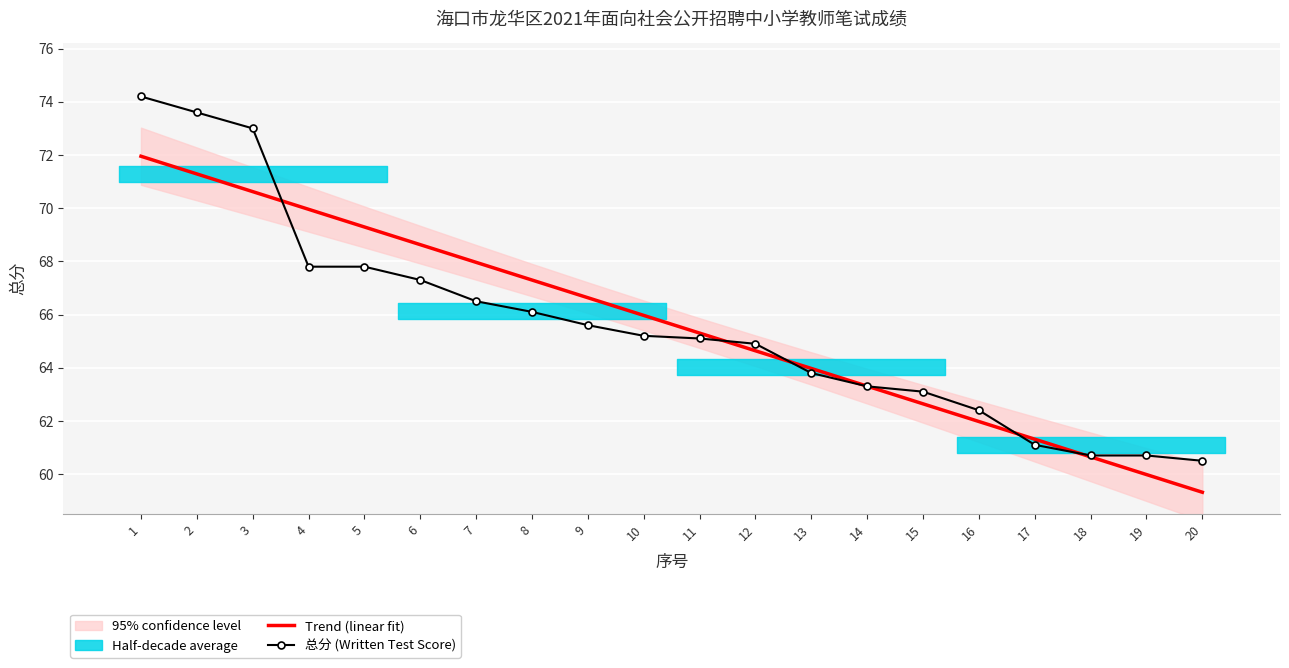

Read the Trend (linear fit) value at 18.

60.6